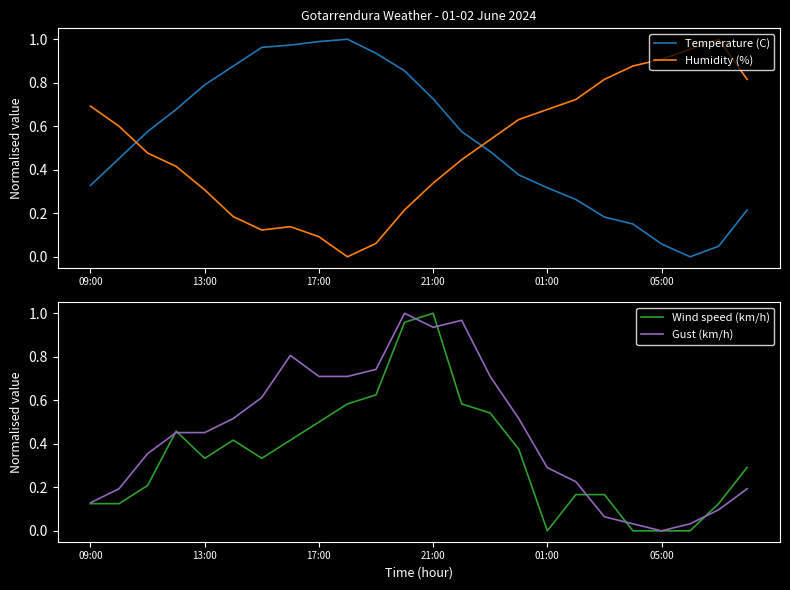

True or false: Wind speed (km/h) has a value of 0.0 at 01:00.

True